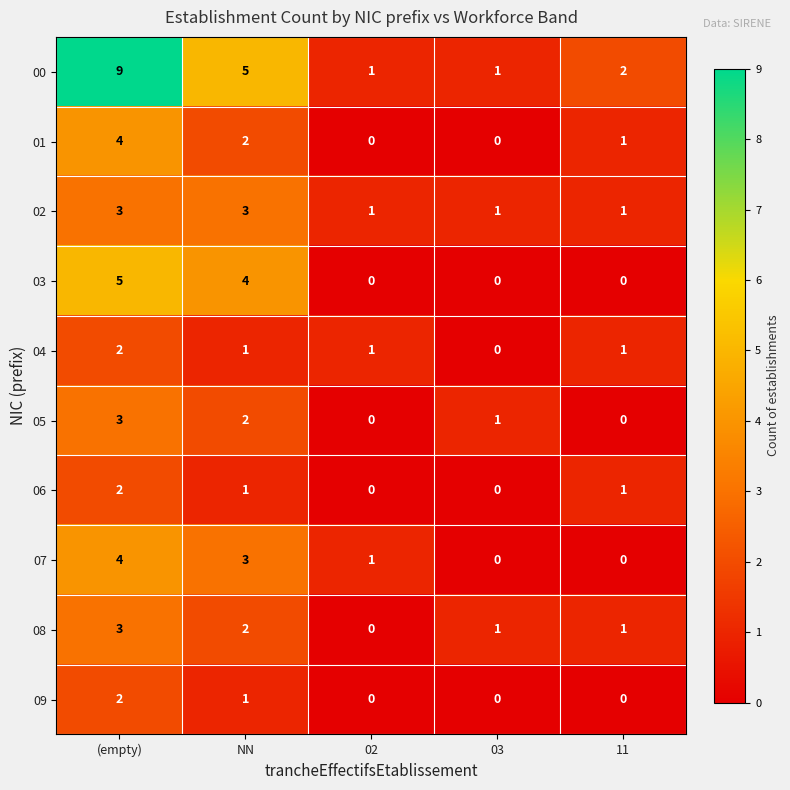

What is the difference between the maximum and minimum values in the 00 series?

8